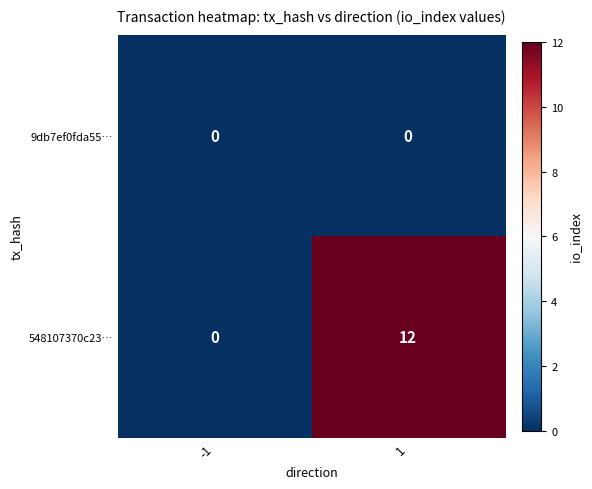

What is the total value across all series at 1?

12